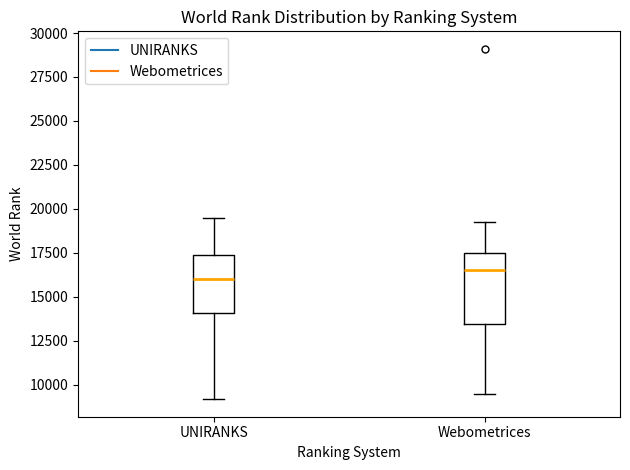

Reading left to right, transcribe this box plot: for each box, give where its median line is, the range the box spans, and where its two whiskers end, as read against the y-axis. The values are not printed on the chart, so give them approximately, as read against the axis.

UNIRANKS: median 16000, box 14000 to 17500, whiskers 9000 to 19500
Webometrices: median 16500, box 13500 to 17500, whiskers 9500 to 19500